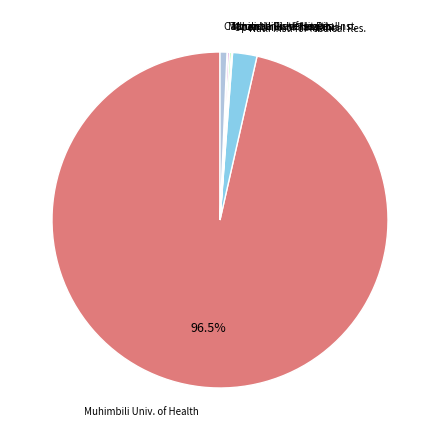

Is there a majority slice in this chart?

Yes